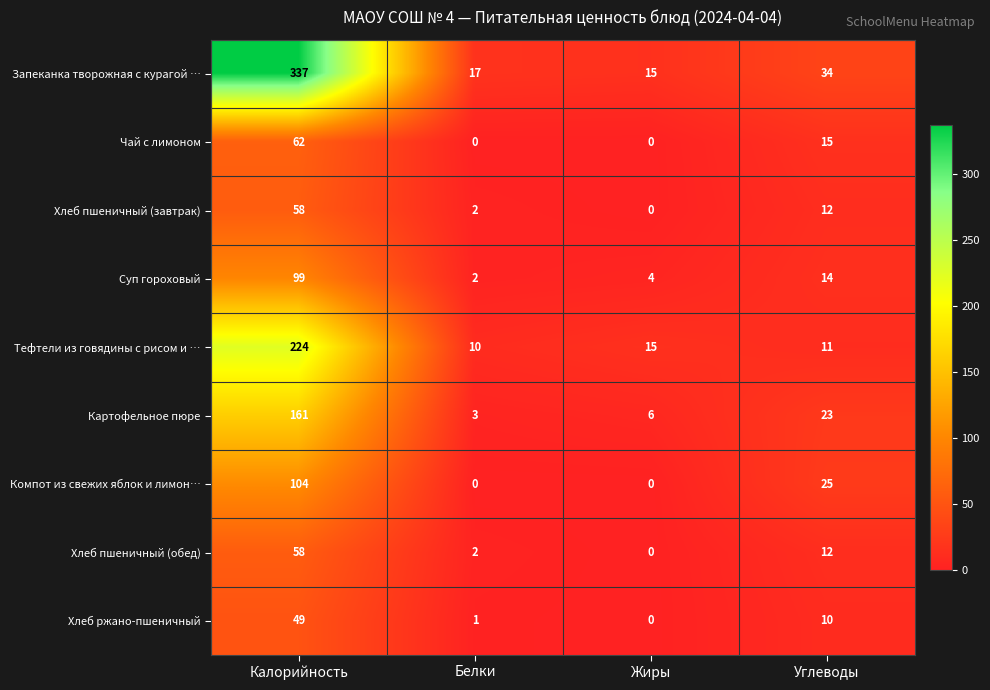

What is the sum of the Тефтели из говядины с рисом и … values at Белки and Жиры?

25